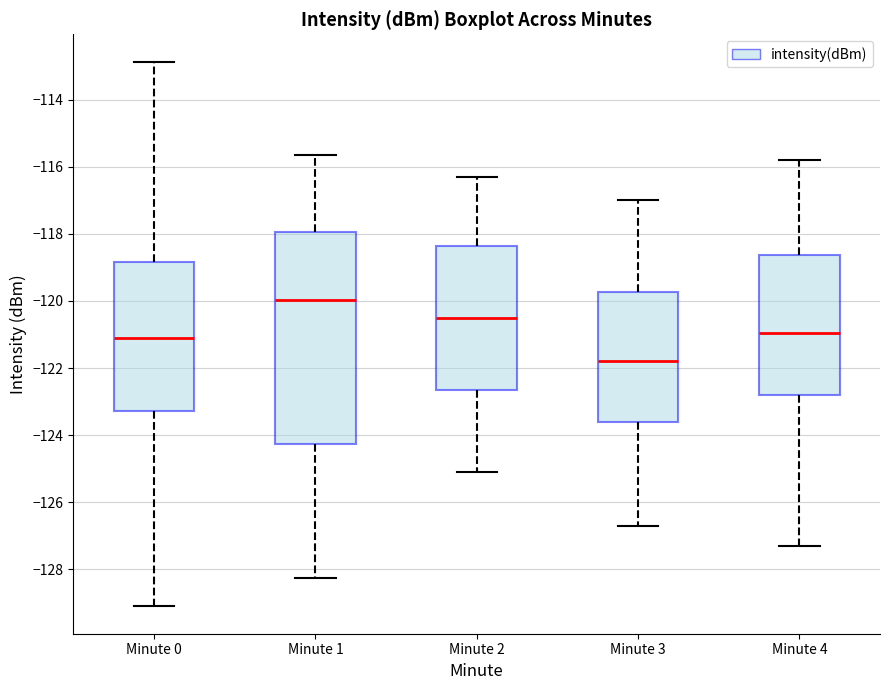

Which box's median line is the lowest?

Minute 3